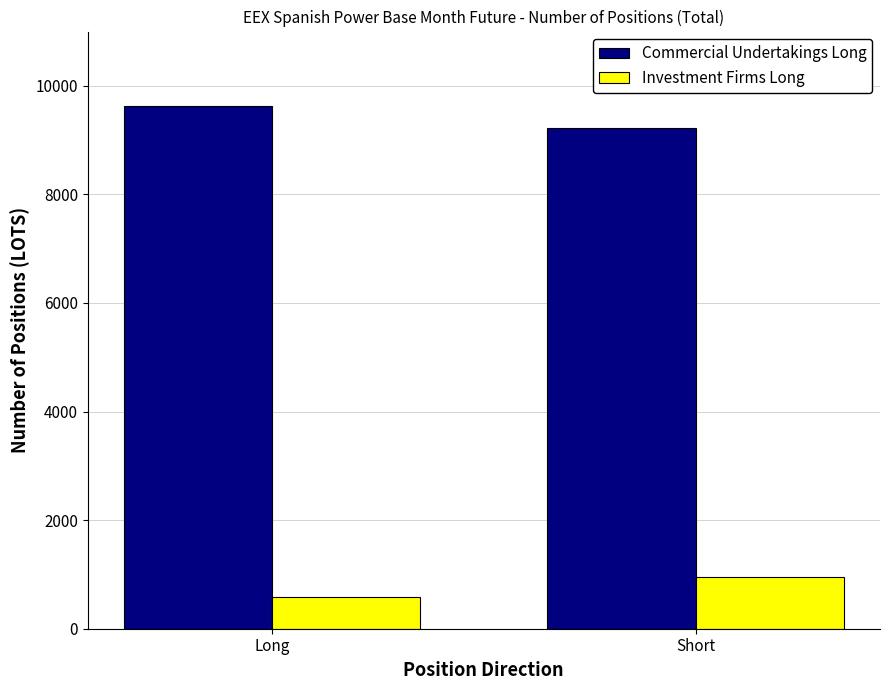

List the labels in order of Investment Firms Long value, smallest first.

Long, Short